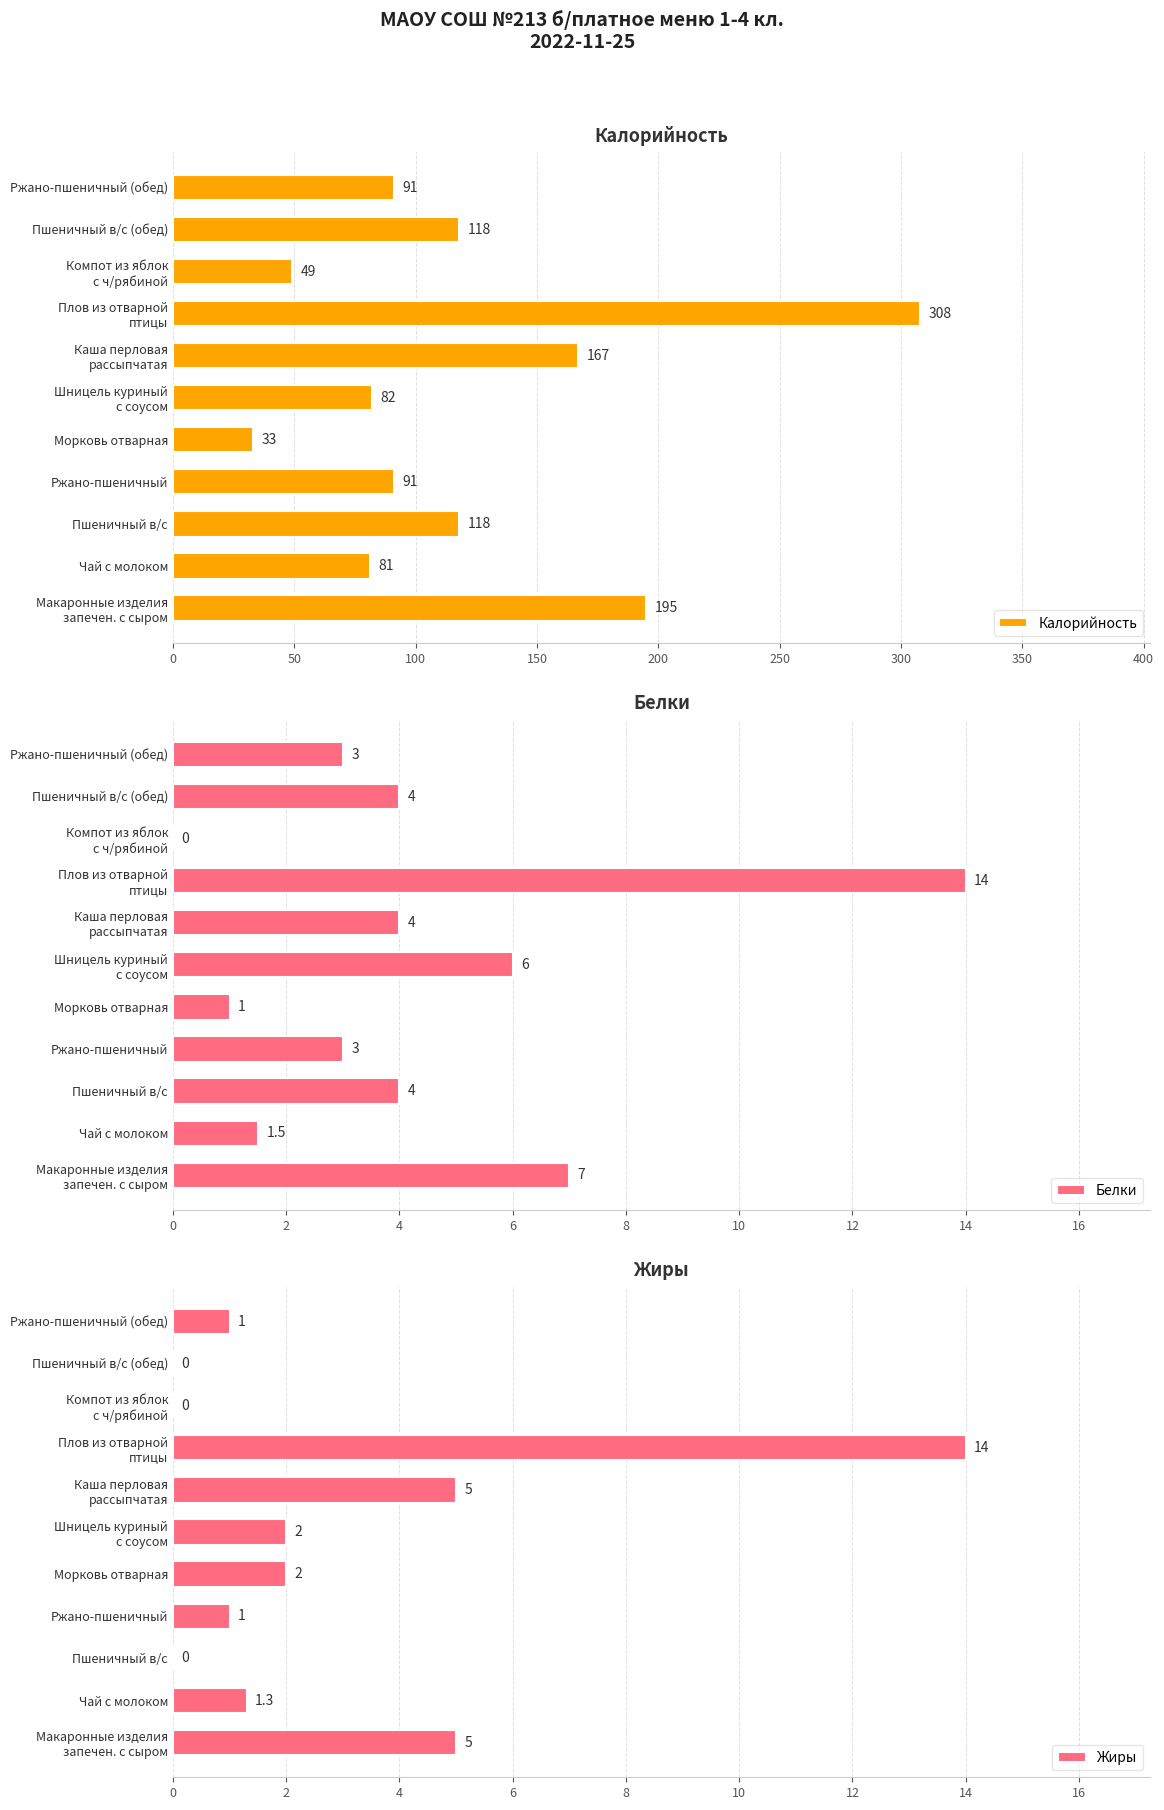

How many data points does each series have?

11